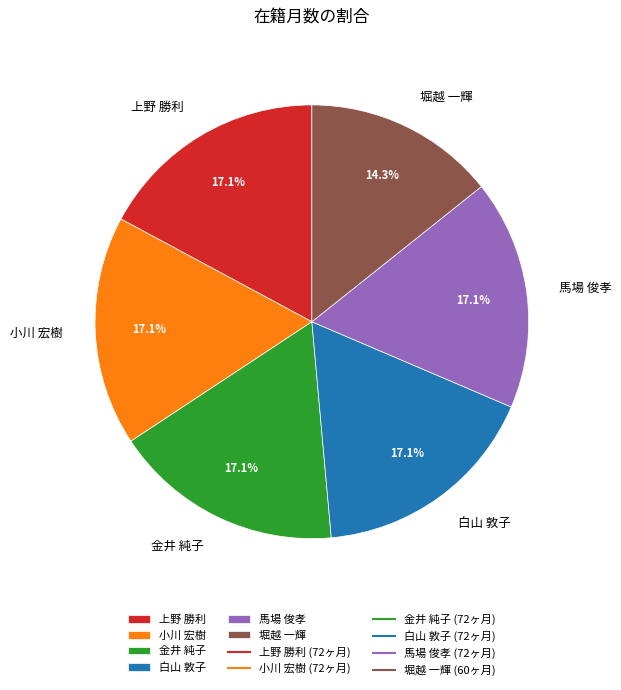

What percentage is the 小川 宏樹 slice, to the nearest percent?

17%